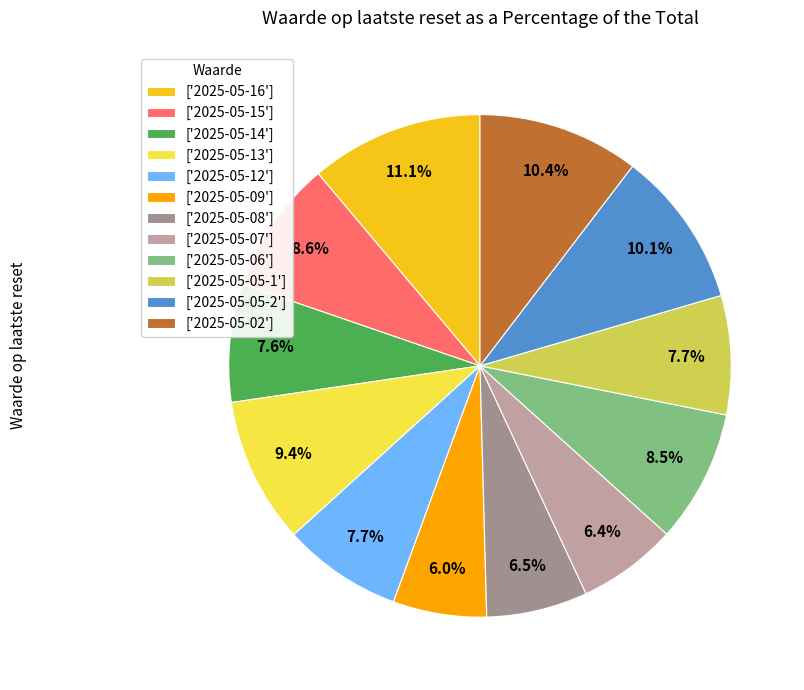

How many segments does this pie chart have?

12